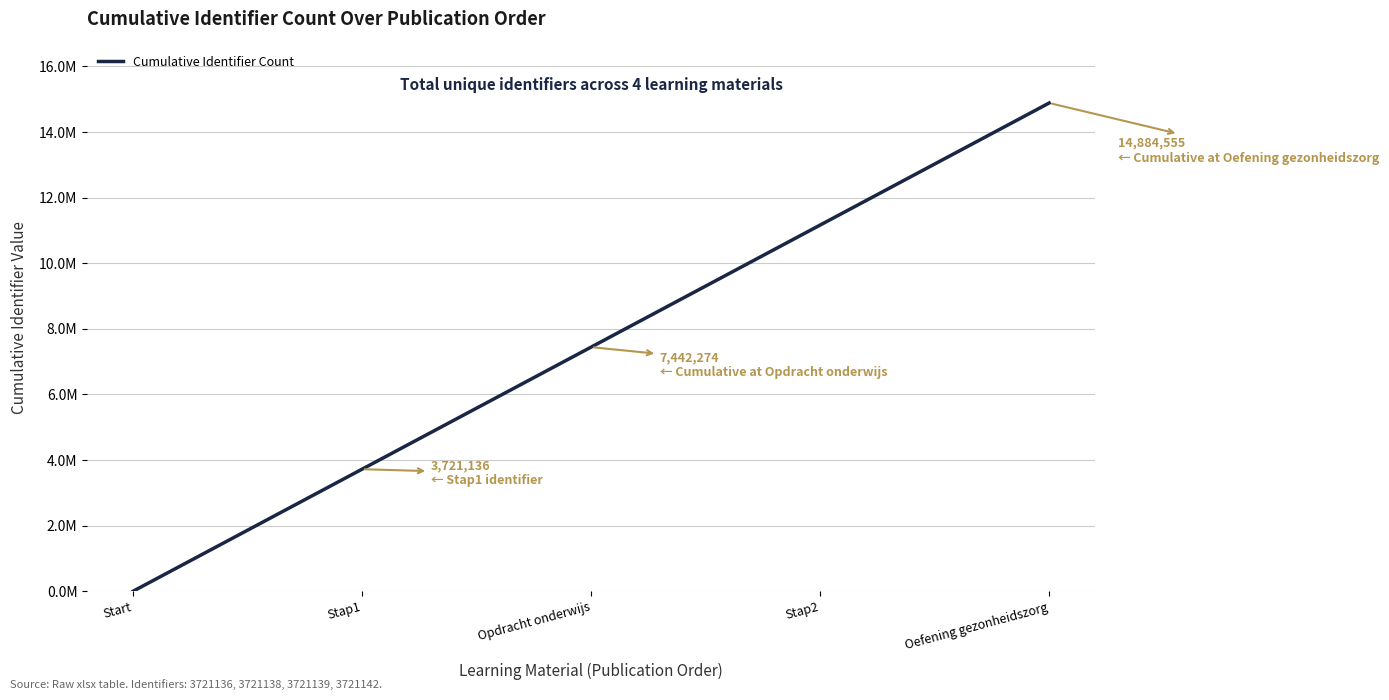

What is the difference between the values at Oefening gezonheidszorg and Opdracht onderwijs?

7442281